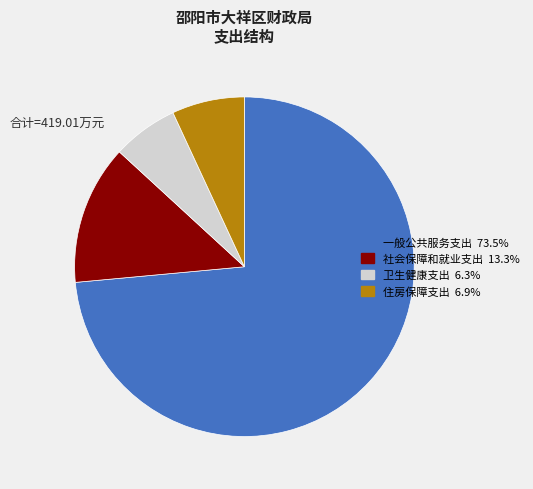

Count the number of slices in the pie.

4